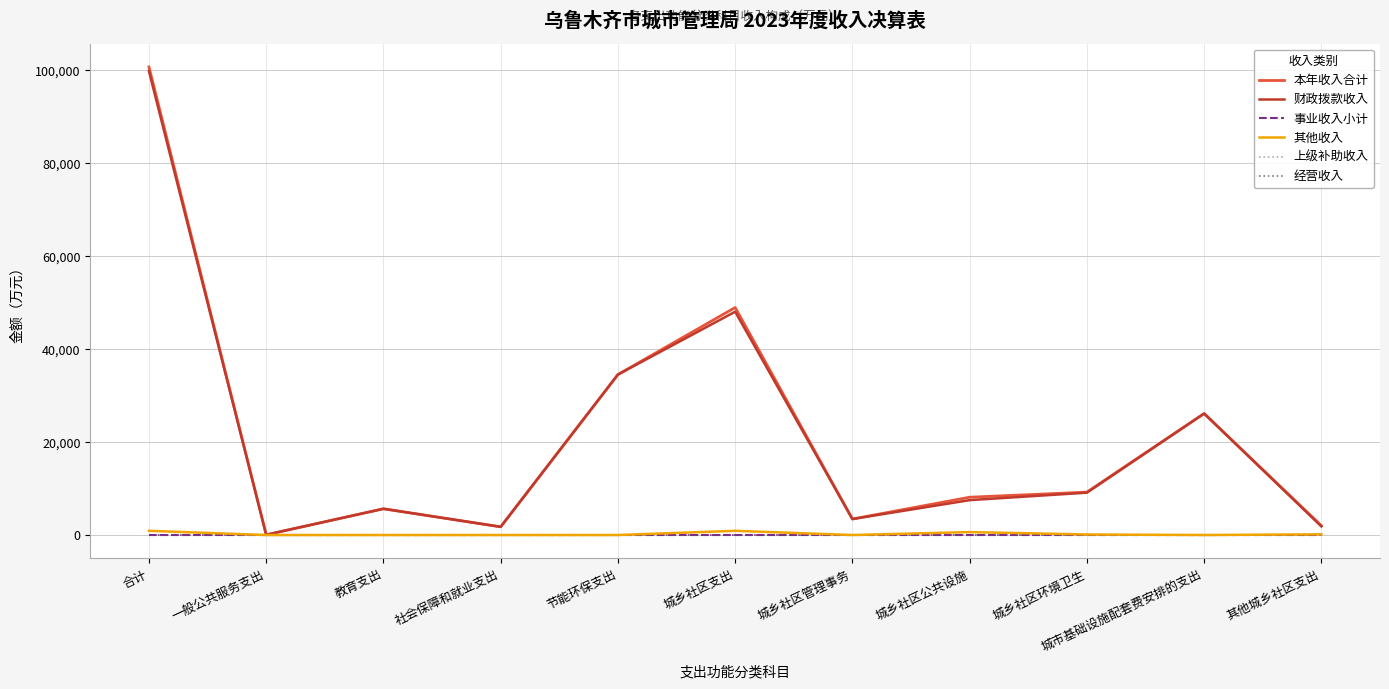

True or false: 经营收入 and 其他收入 intersect in this chart.

False